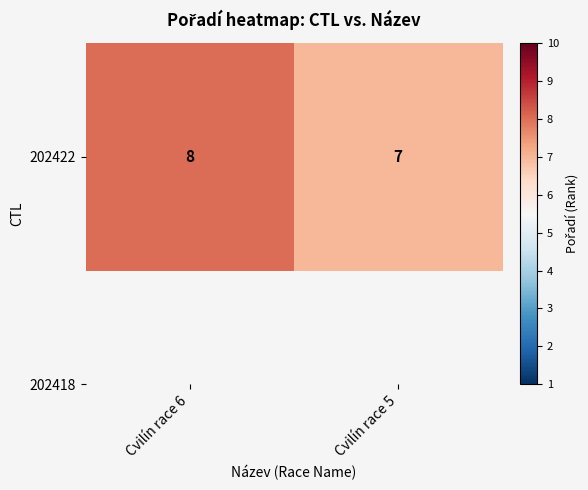

Count the values in the range 7 to 8.

2